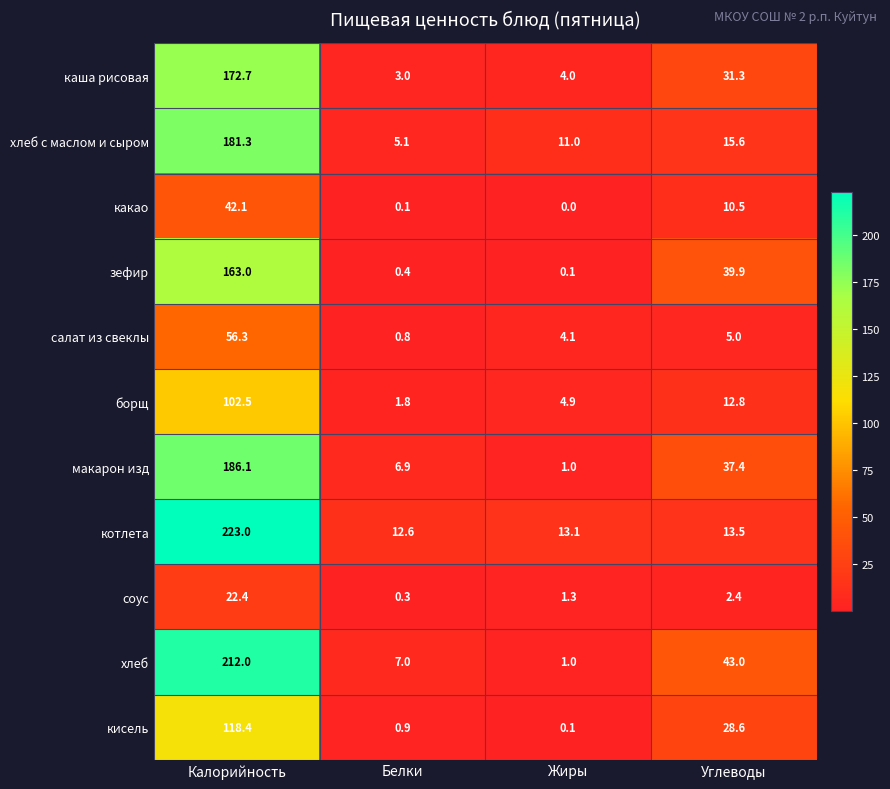

Rank the series at Калорийность from lowest to highest value.

соус, какао, салат из свеклы, борщ, кисель, зефир, каша рисовая, хлеб с маслом и сыром, макарон изд, хлеб, котлета